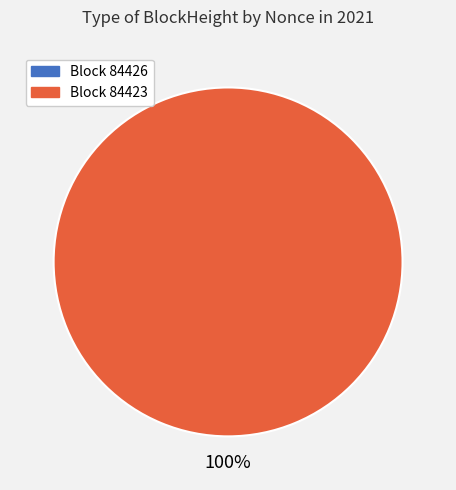

What is the largest slice in the pie chart?

84423